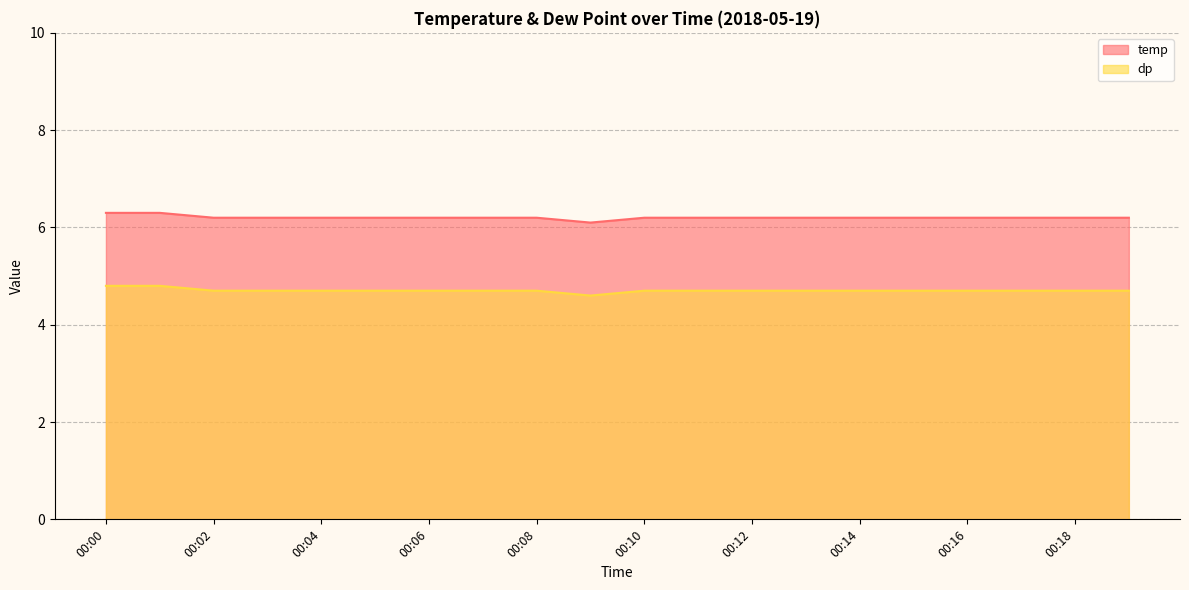

What is the difference between the maximum and second lowest values in the temp series?

0.1